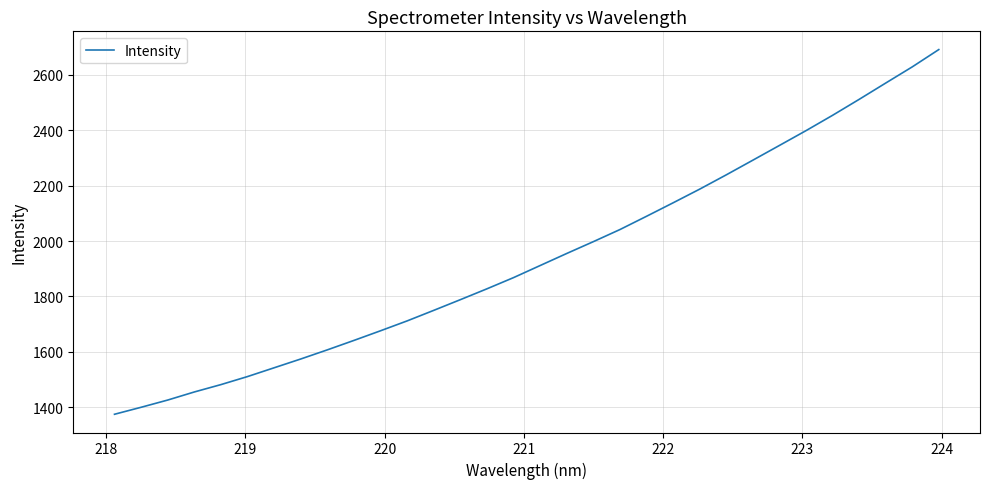

What is the greatest value displayed?

2691.4